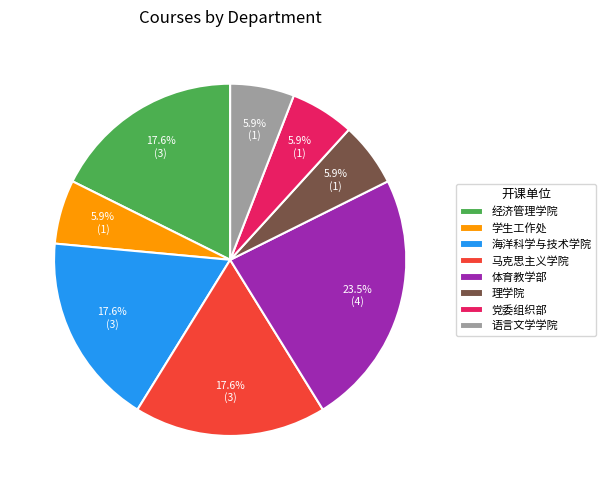

Which slice is the largest?

体育教学部